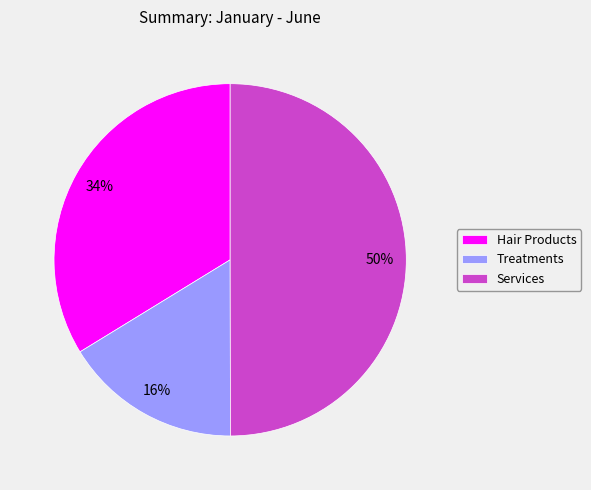

To the nearest percent, what portion does Treatments represent?

16%